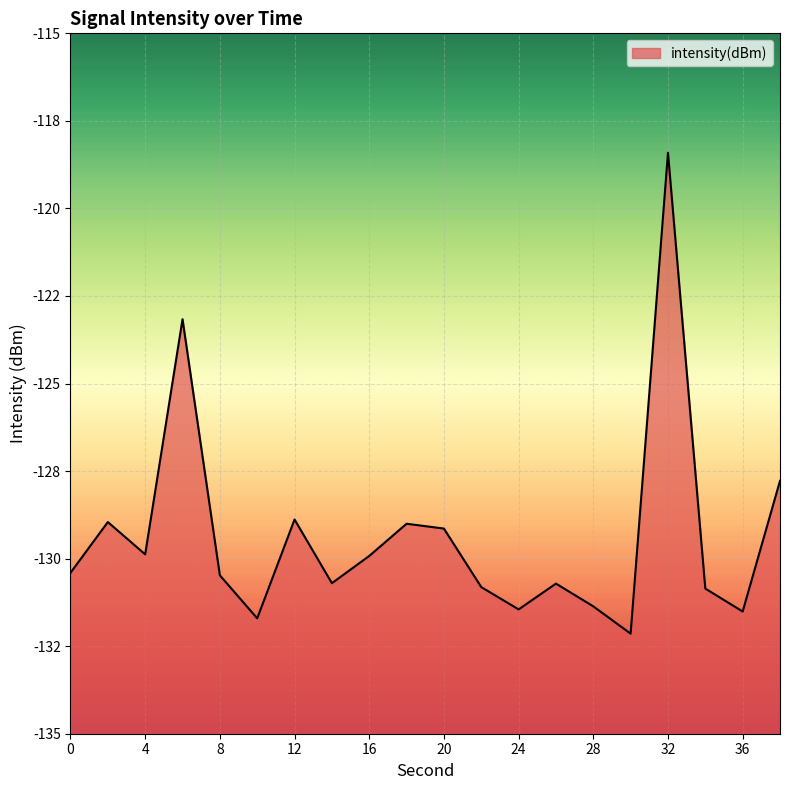

What is the maximum value shown in the chart?

-118.4